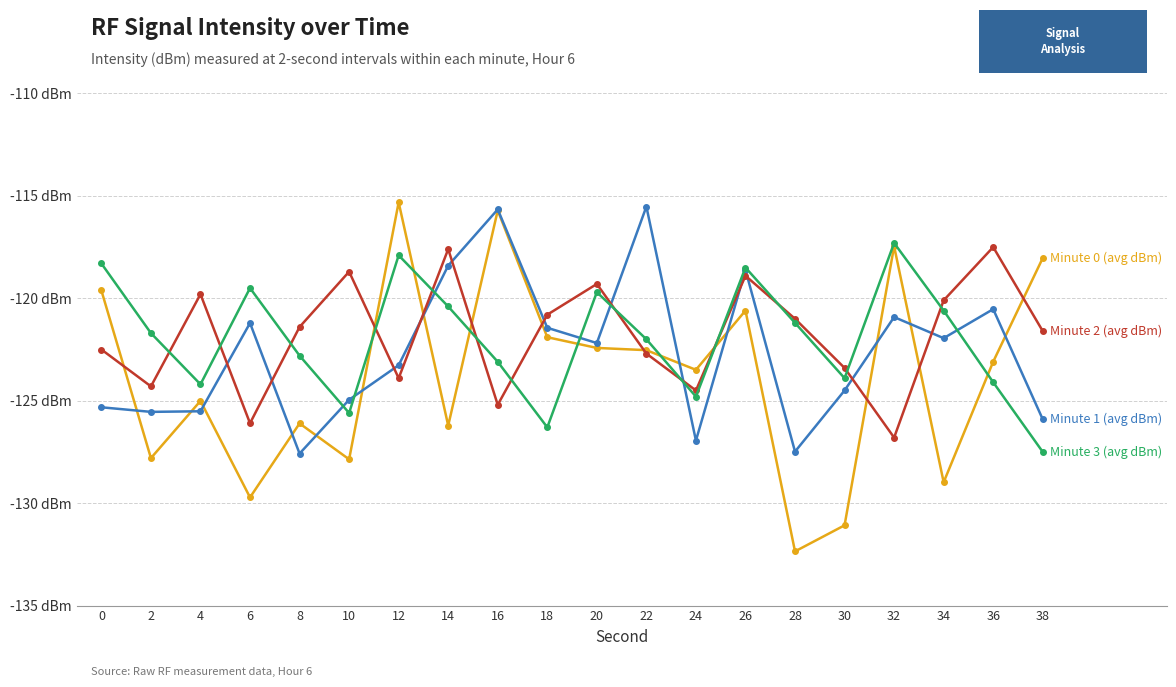

Does the chart have visible grid lines?

Yes